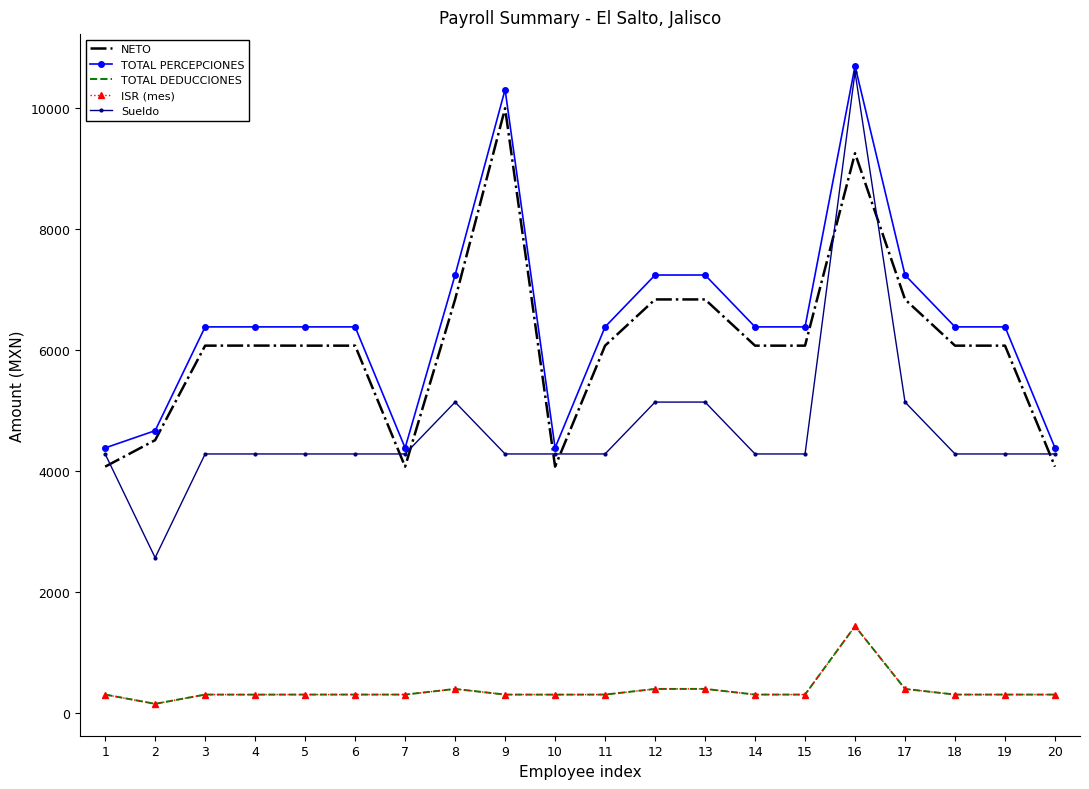

True or false: ISR (mes) and Sueldo intersect in this chart.

False